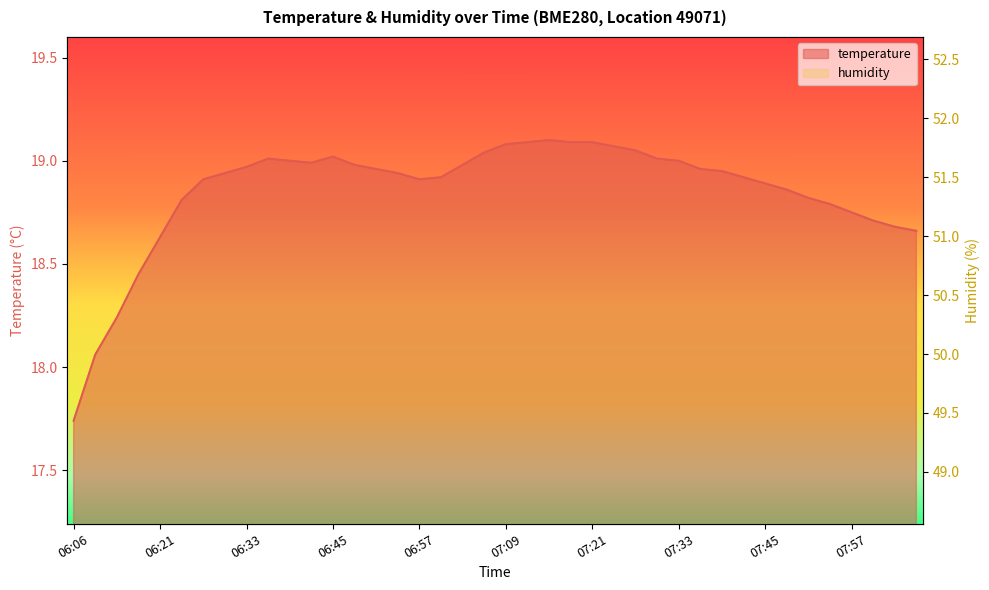

What is the label of the 1st point from the right?

08:06